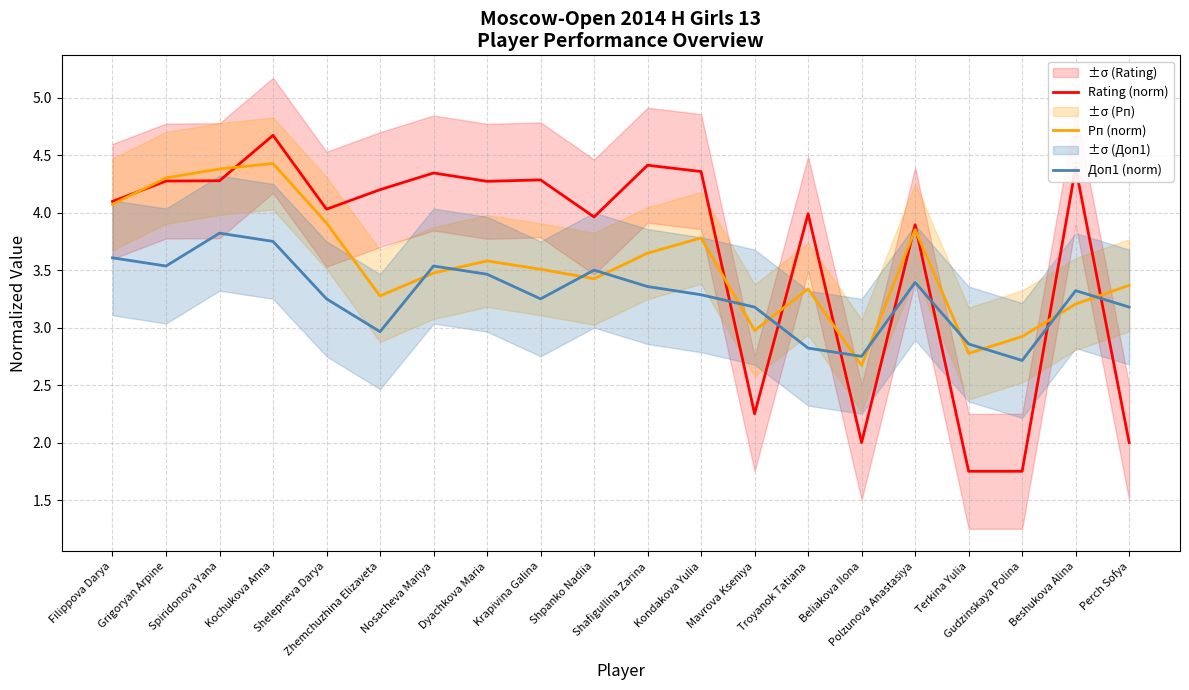

How many data points in Rating (norm) are above 4?

12